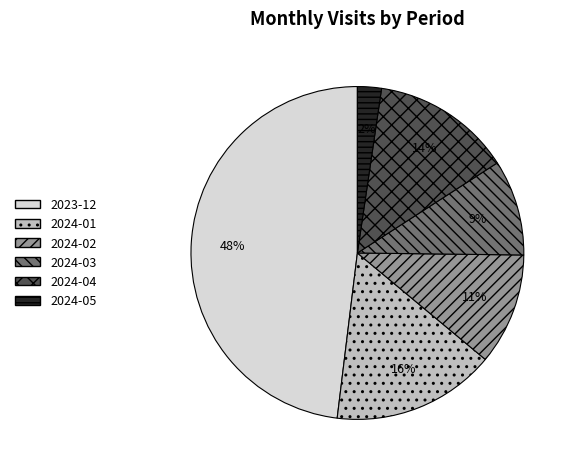

Is 2024-04 the majority of the pie?

No